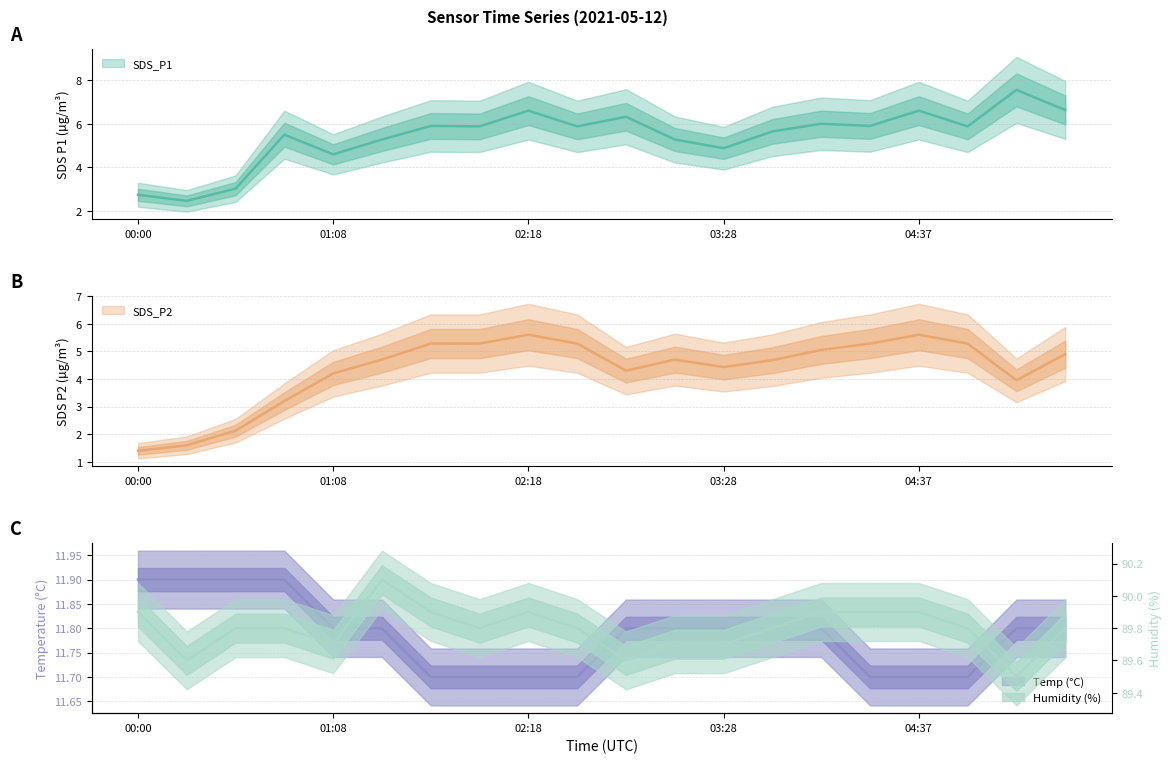

The value of SDS_P1 at 04:20 is 3.1. True or false?

False